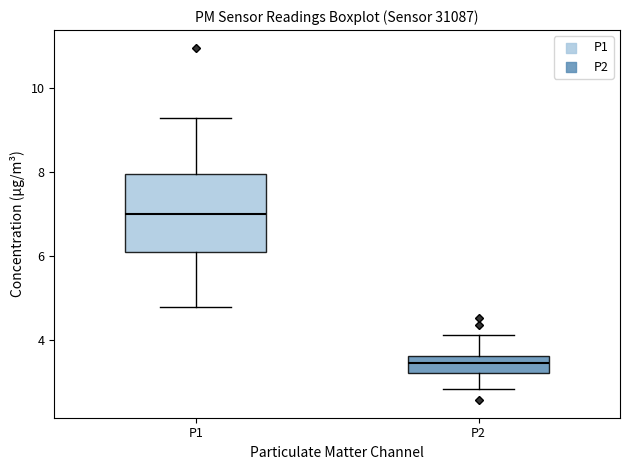

Reading left to right, transcribe this box plot: for each box, give where its median line is, the range the box spans, and where its two whiskers end, as read against the y-axis. The values are not printed on the chart, so give them approximately, as read against the axis.

P1: median 7.0, box 6.0 to 8.0, whiskers 4.8 to 9.2
P2: median 3.4, box 3.2 to 3.6, whiskers 2.8 to 4.2